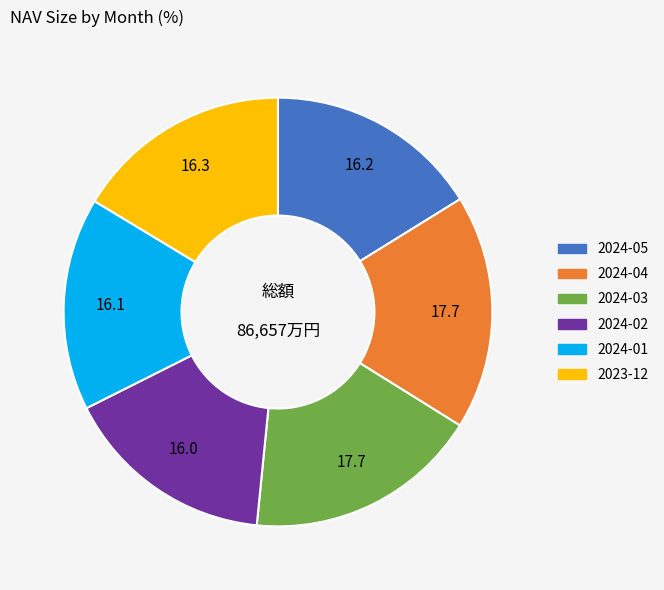

The 2024-03 slice represents 18% of the pie. True or false?

True